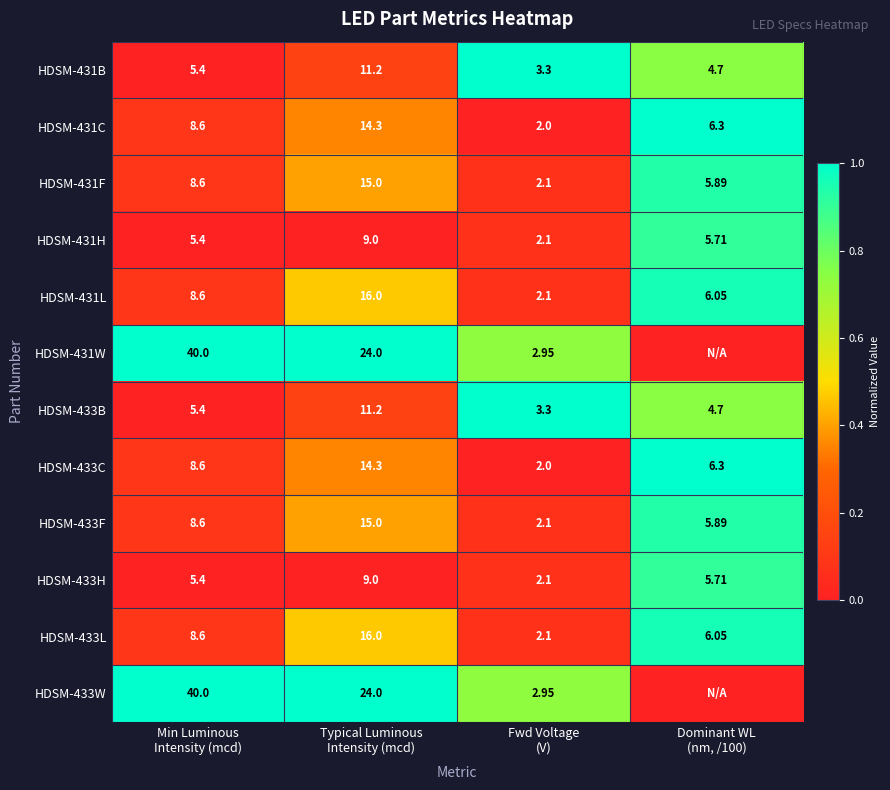

Is the value of HDSM-433C at Fwd Voltage (V) greater than the value of HDSM-433L at Fwd Voltage (V)?

No